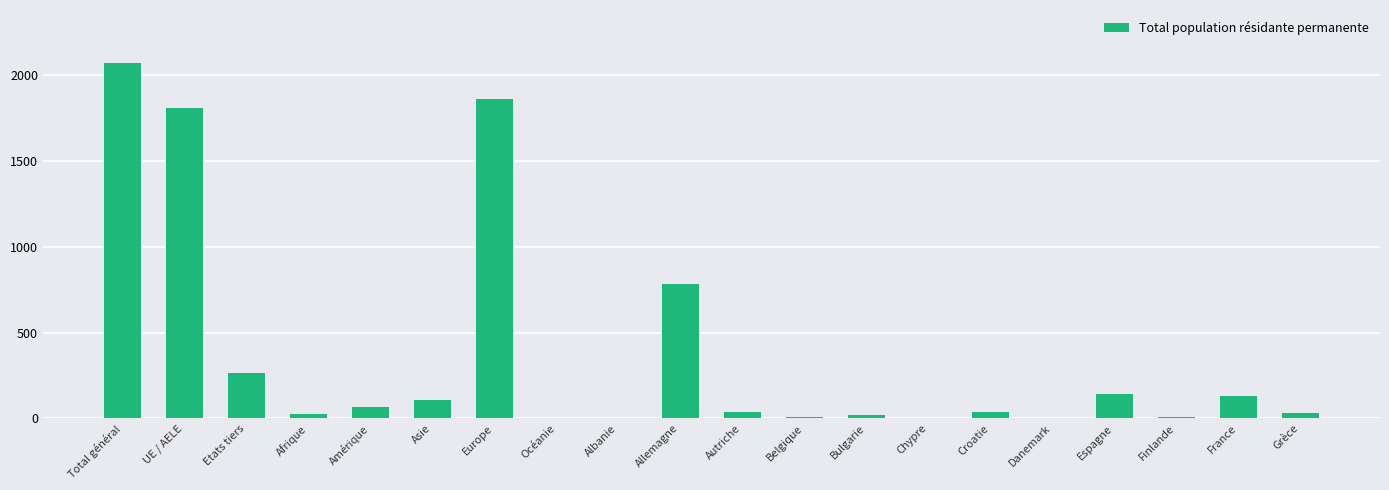

What is the sum of all values?

7405